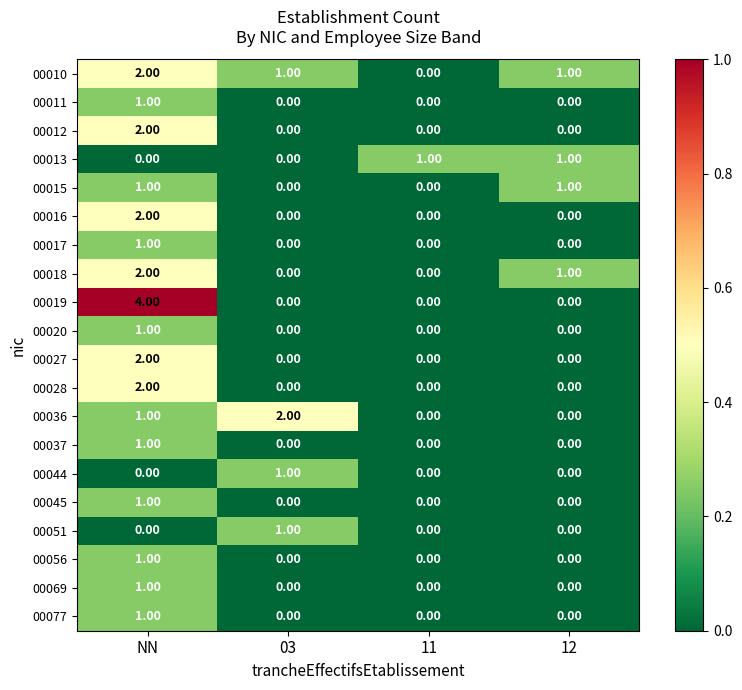

Which series has the largest range (max minus min)?

00019